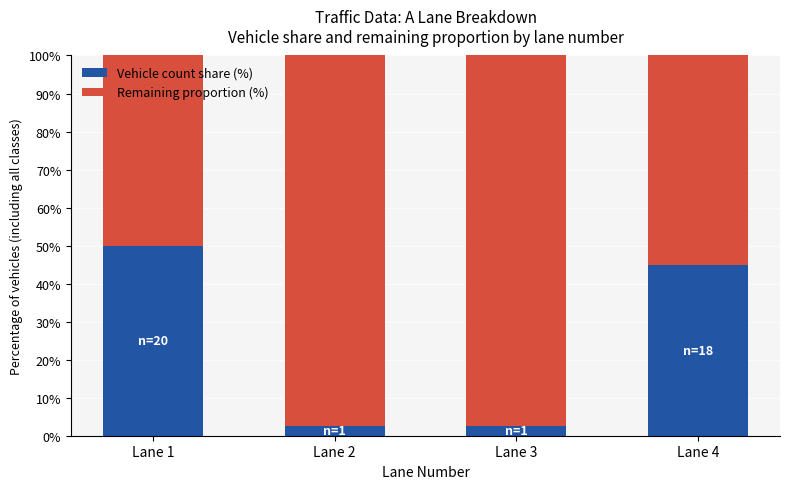

How many bars are there in total?

4